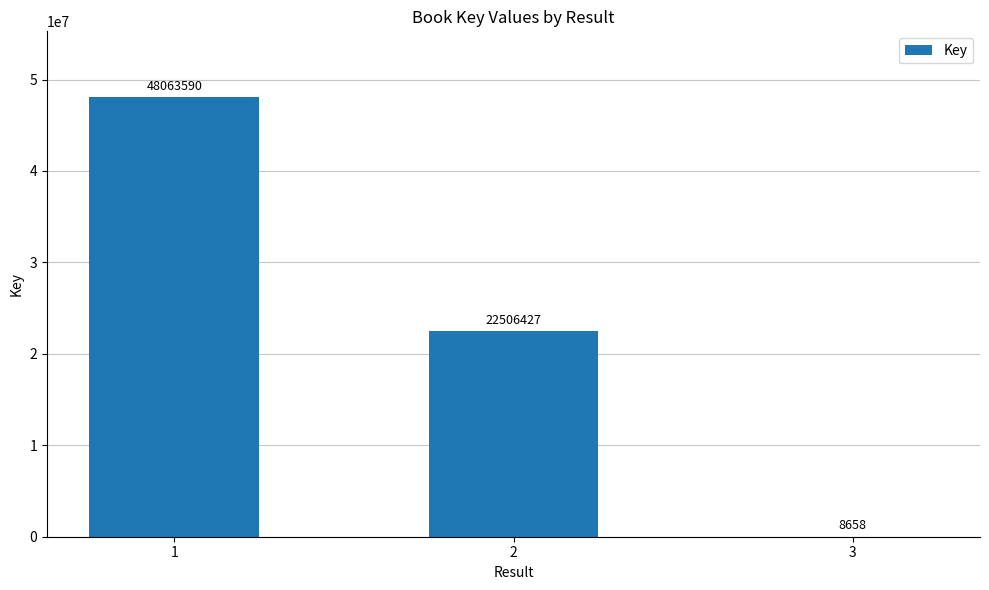

What is the sum of the values at 2 and 3?

22515085